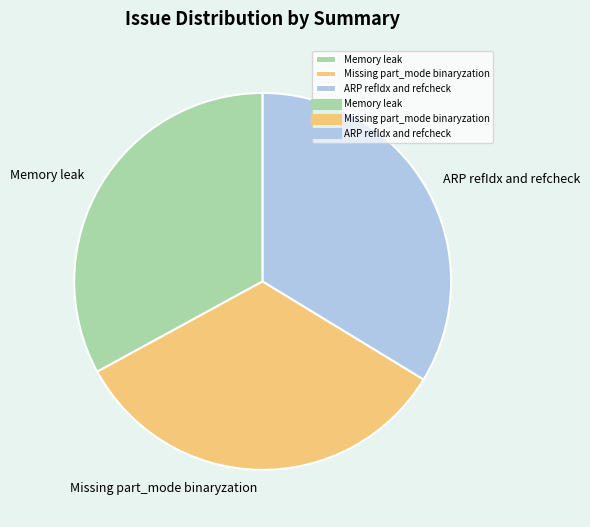

Is Missing part_mode binaryzation the majority of the pie?

No